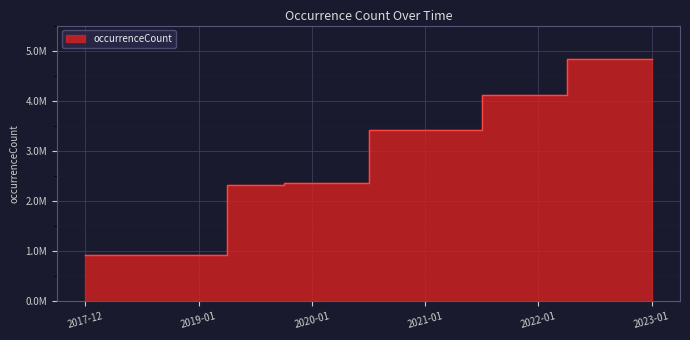

At which label is the value closest to 2875813?

2019-10-09